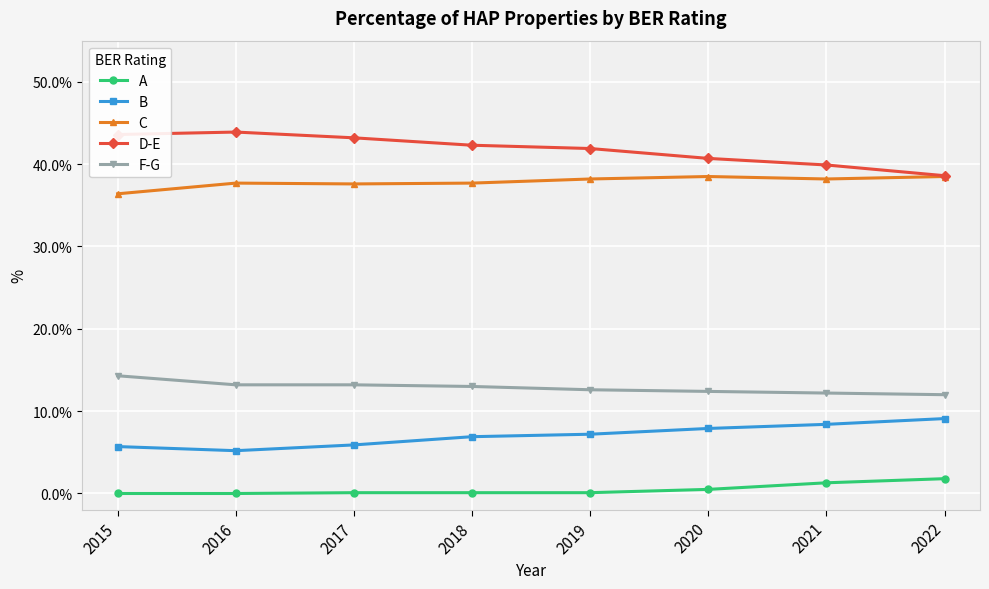

The D-E series shows 43.2 at 2017. True or false?

True